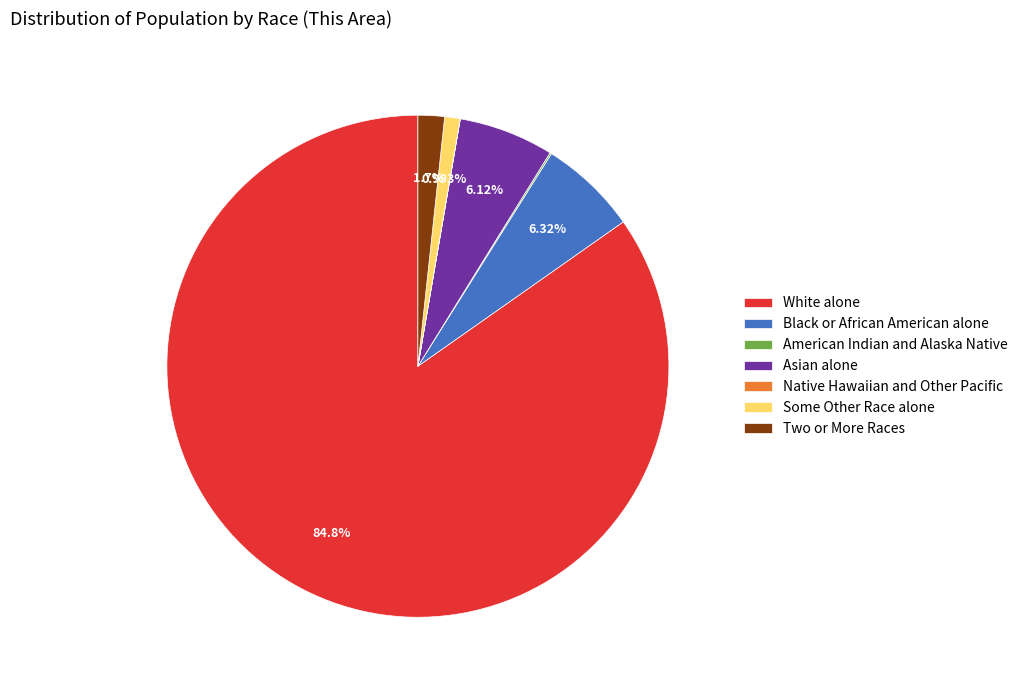

To the nearest percent, what is the average slice percentage?

14%